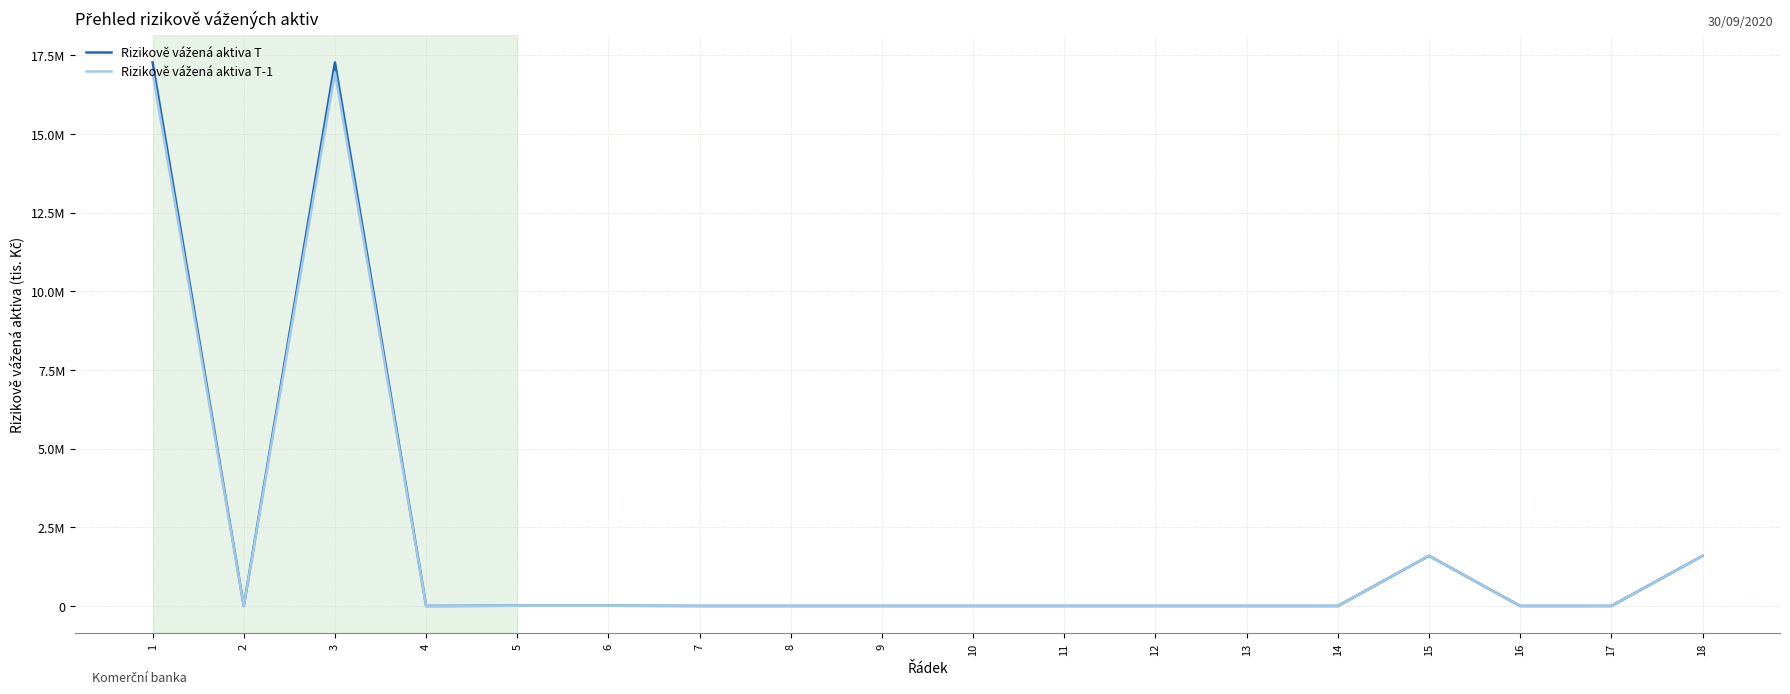

Which category has the lowest value in the Rizikově vážená aktiva T series?

2